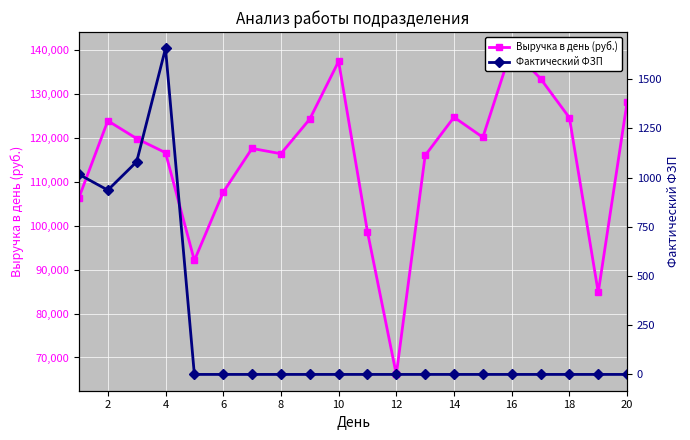

List the series in order of their peak value, lowest first.

Фактический ФЗП, Выручка в день (руб.)